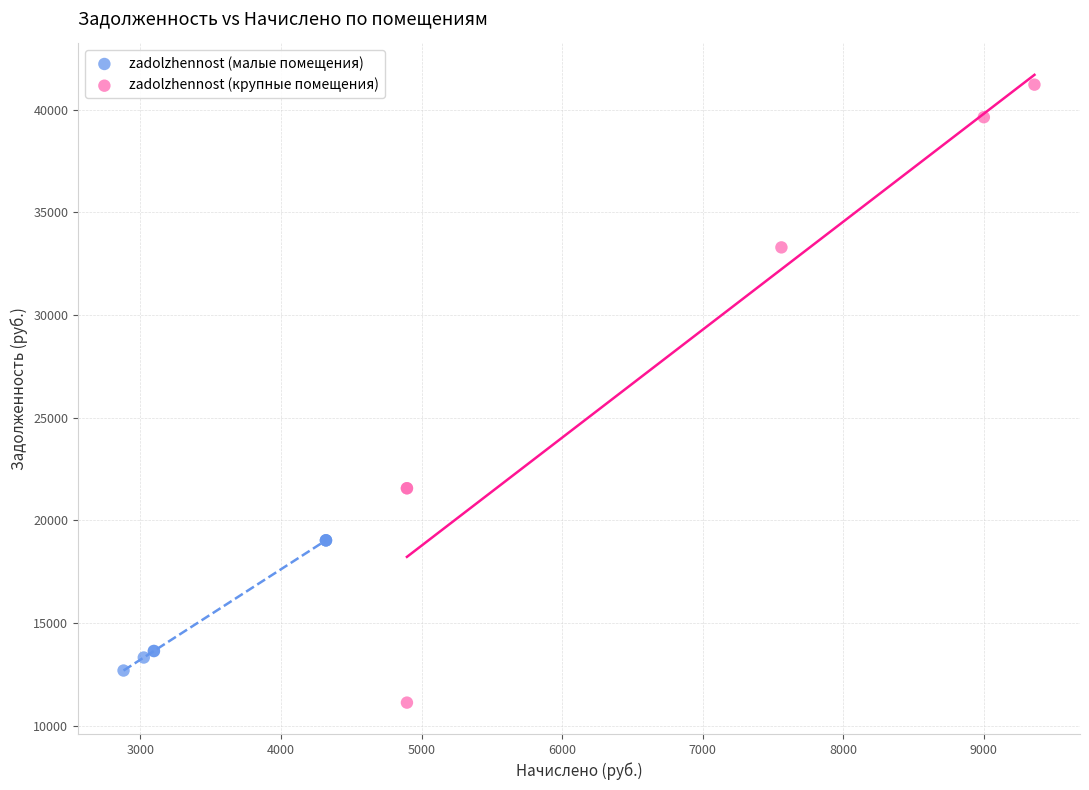

Which series has the largest Y range (max minus min)?

zadolzhennost (крупные помещения)